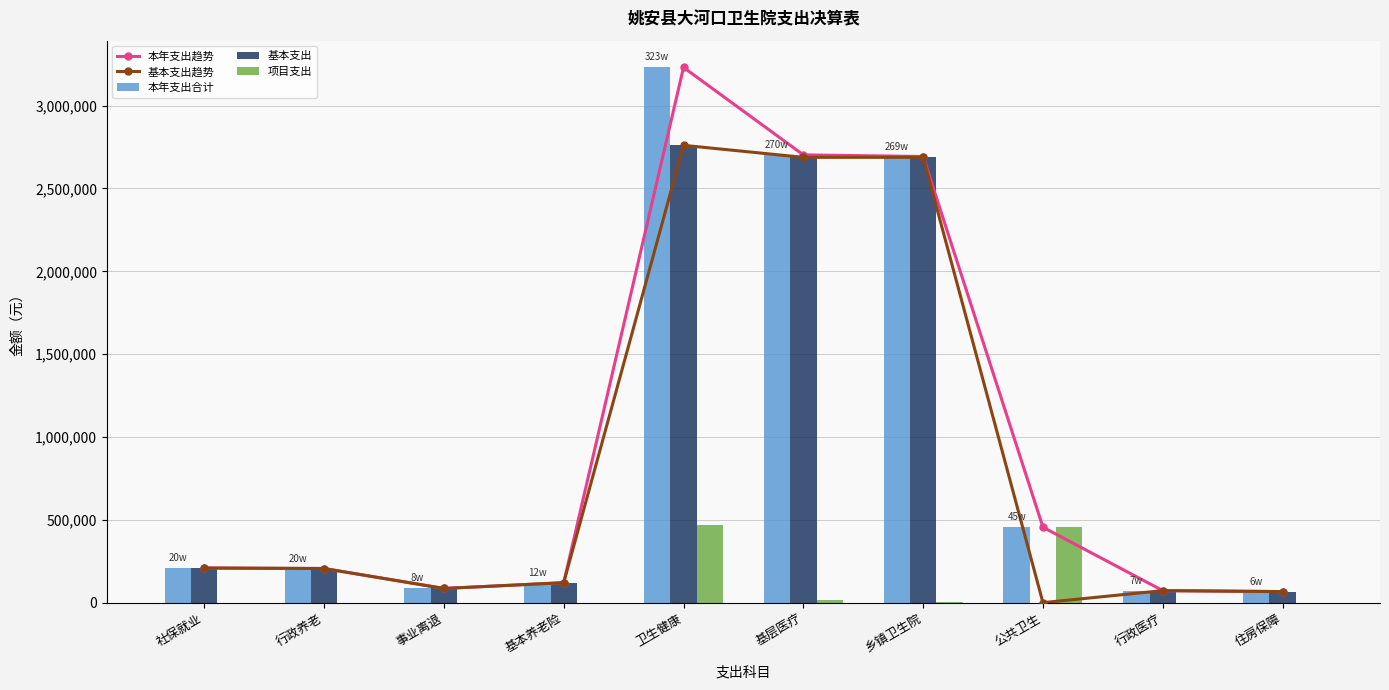

What is the spread (max minus min) of values at 乡镇卫生院?

2687997.3